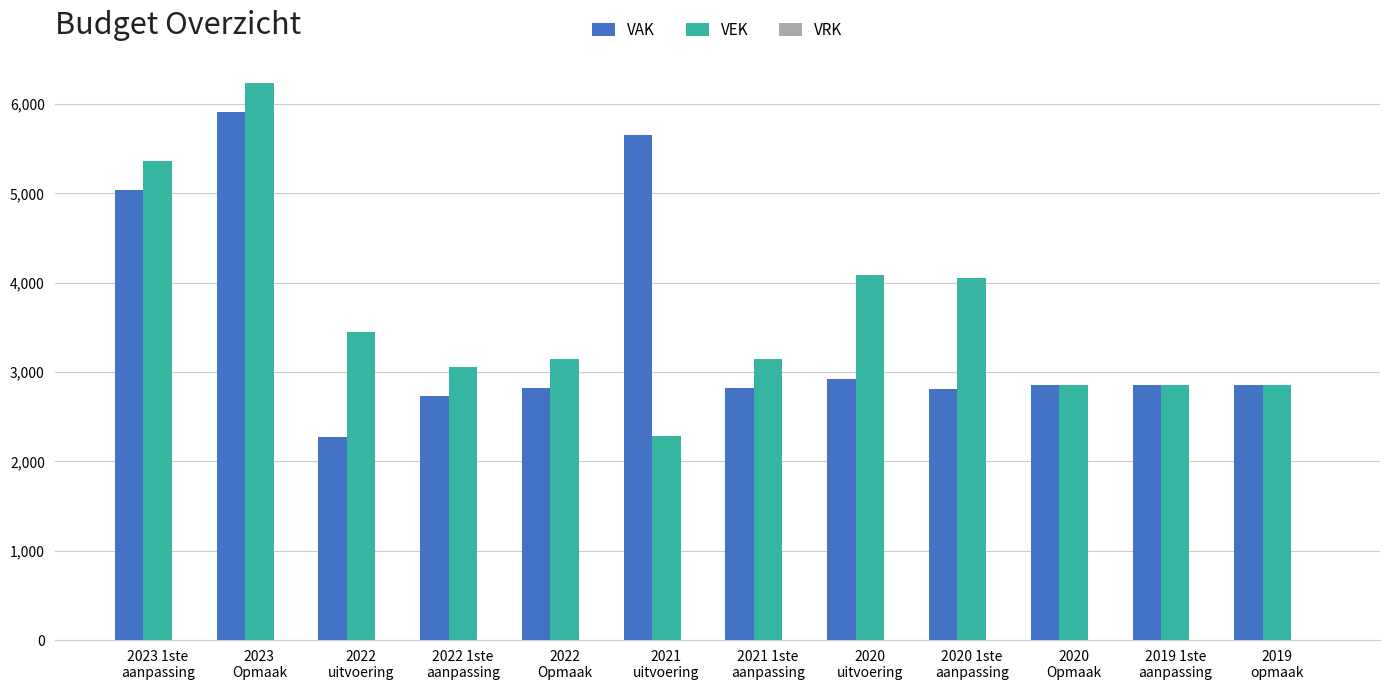

What is the sum of all VAK values?

41549